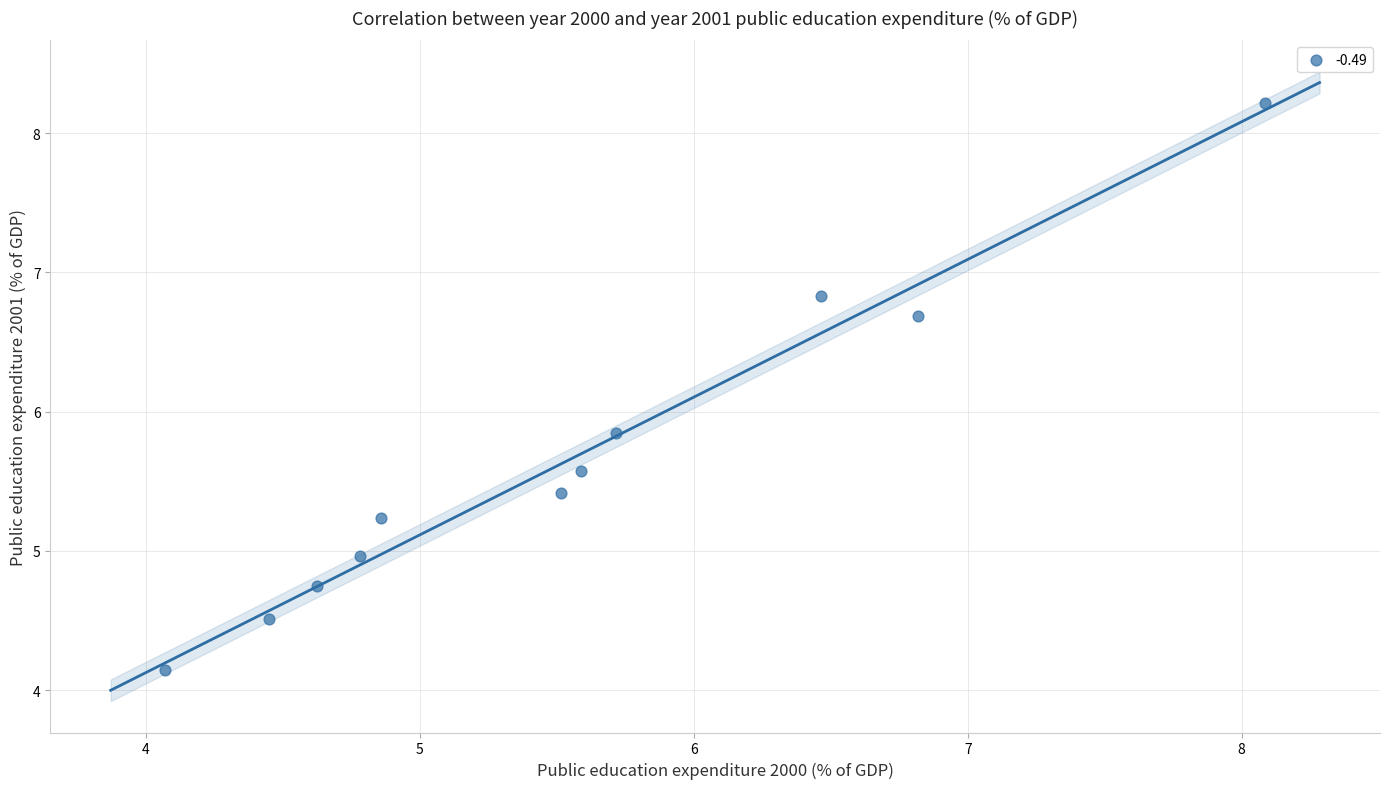

What is the average Y value?

5.7